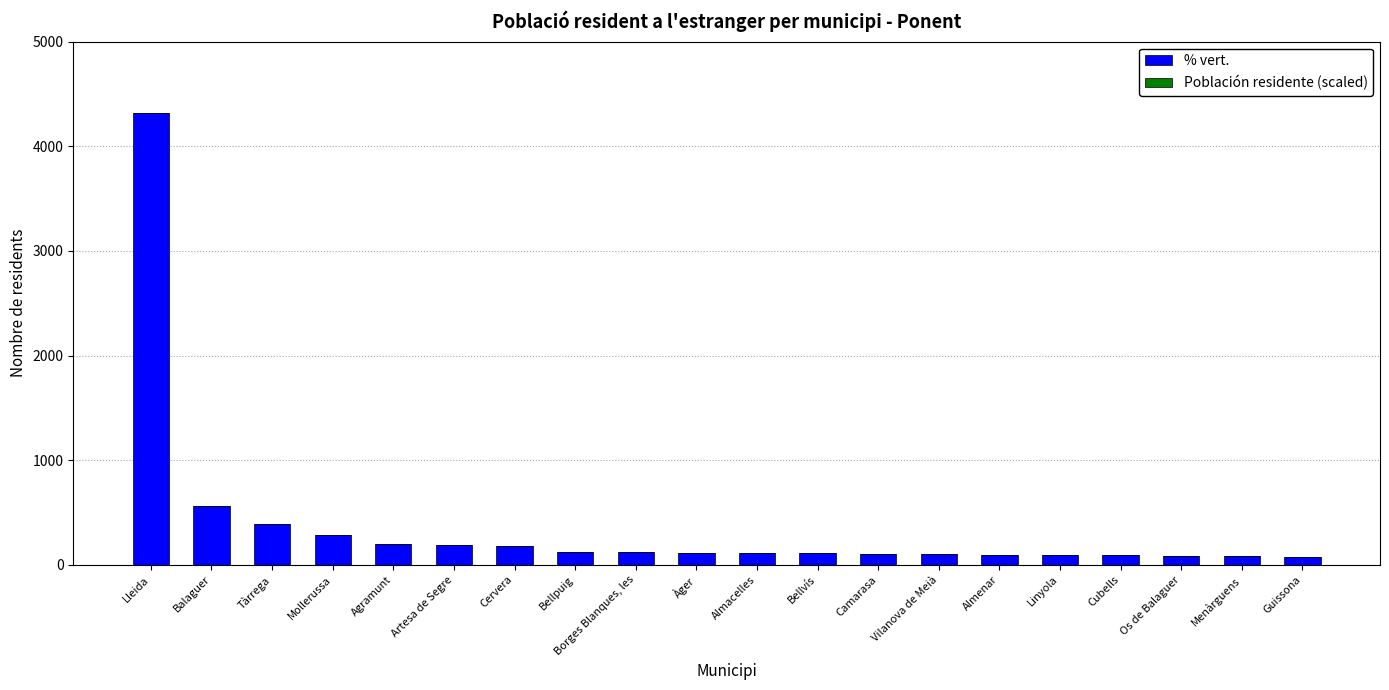

Which has a higher value, Cubells or Balaguer?

Balaguer